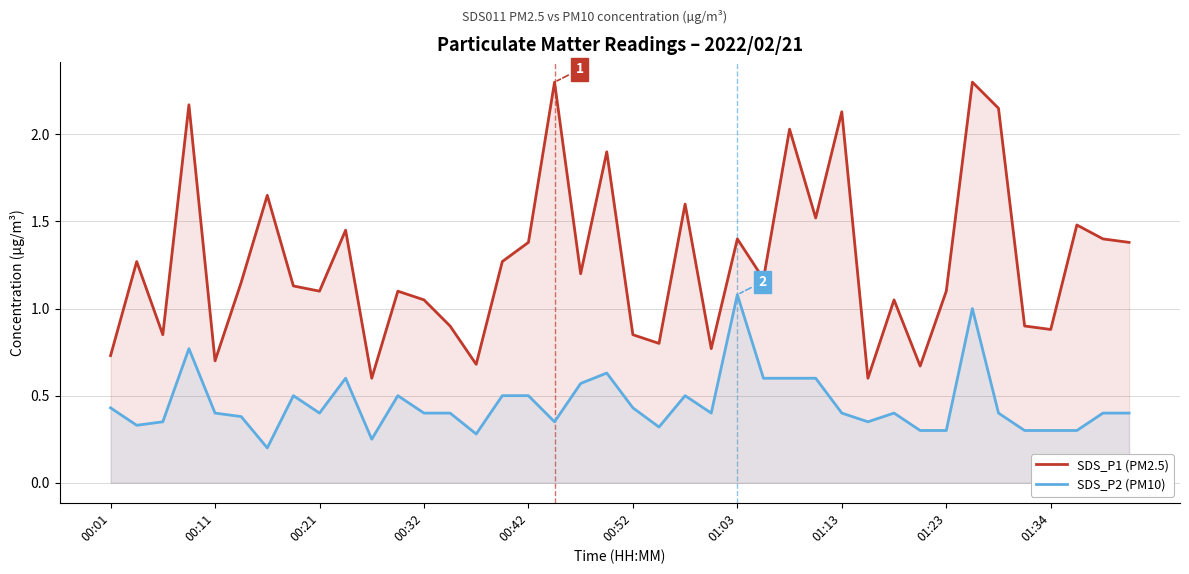

True or false: SDS_P1 (PM2.5) has a value of 0.5 at 39.

False